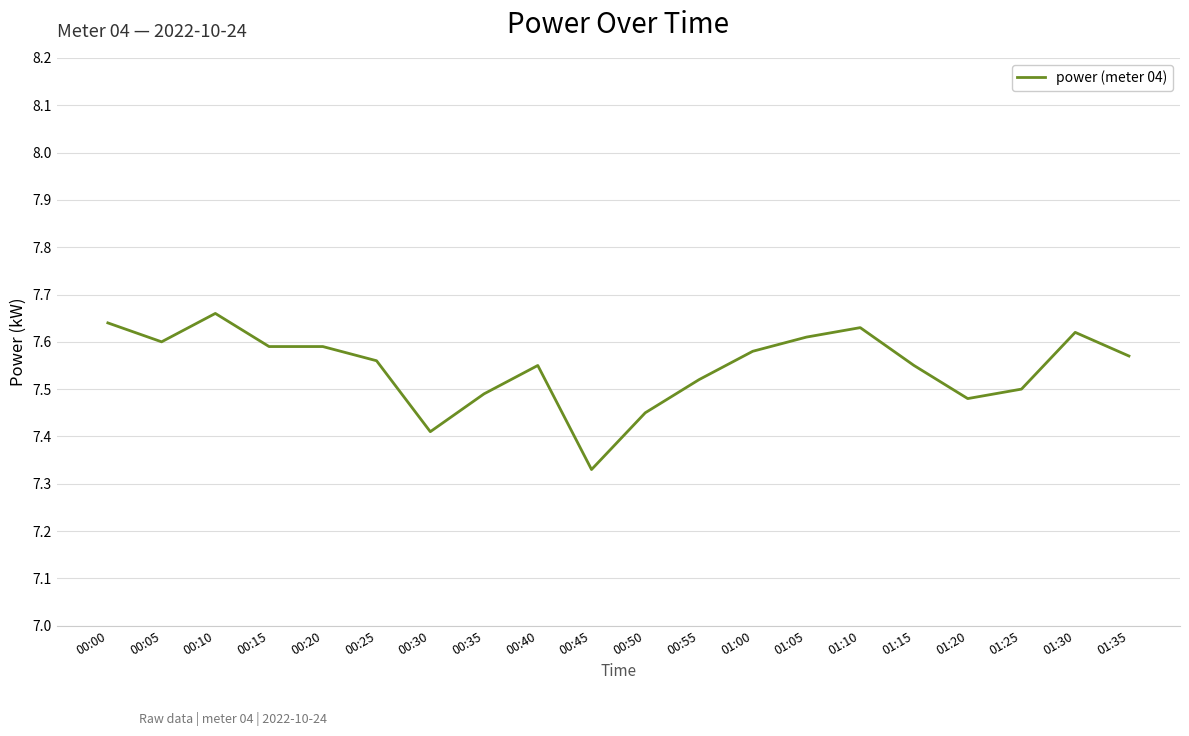

Which has a higher value, 00:45 or 00:20?

00:20